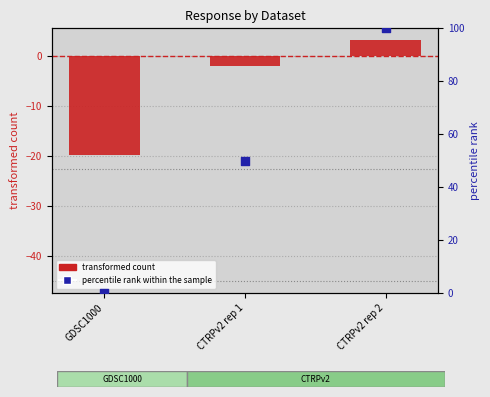

At how many categories does at least one series exceed 51?

1